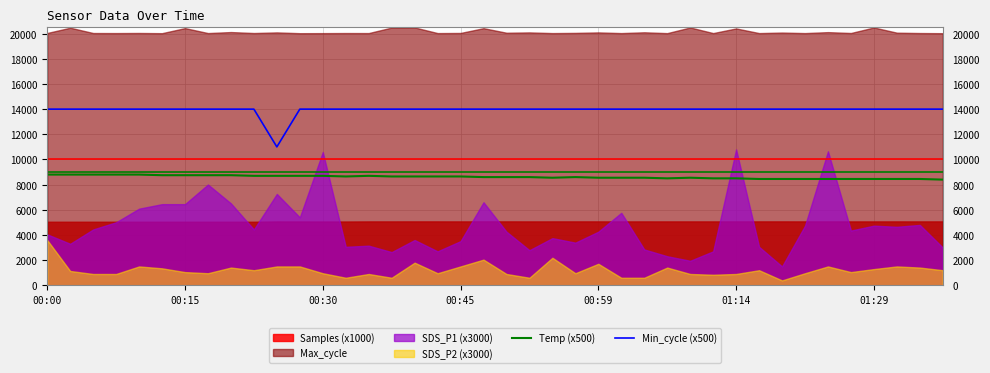

True or false: Min_cycle (x500) and Temp (x500) intersect in this chart.

False